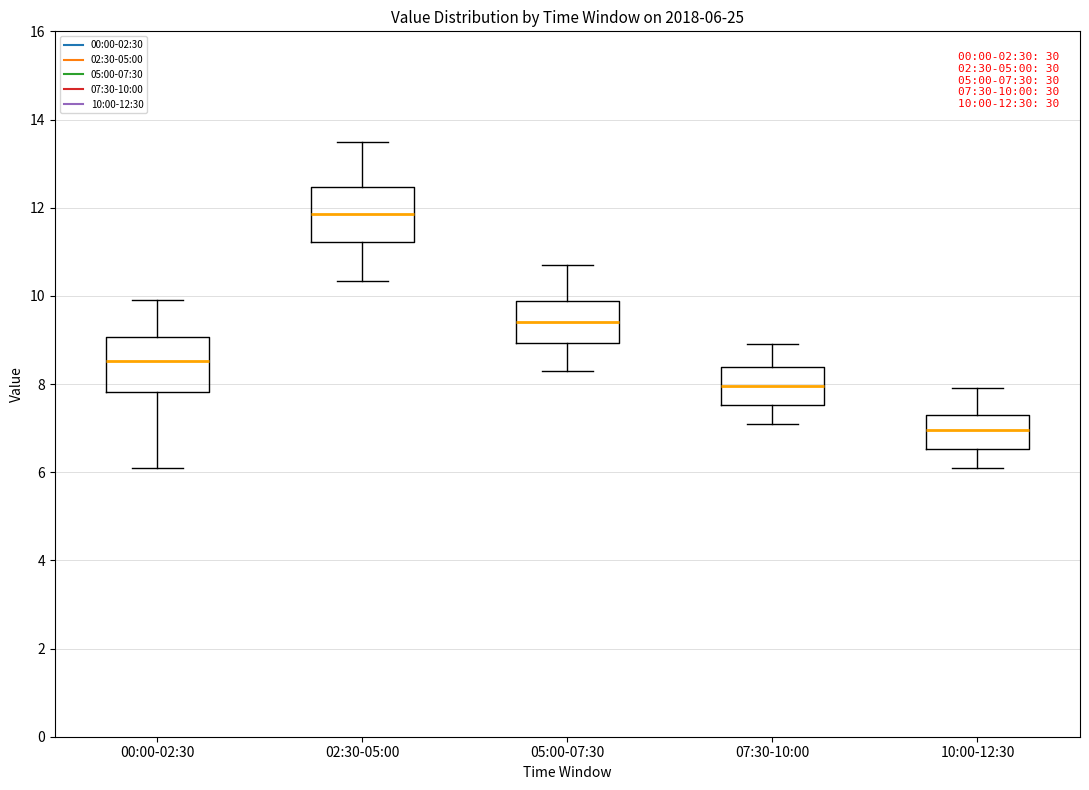

Which box has the highest median line?

02:30-05:00